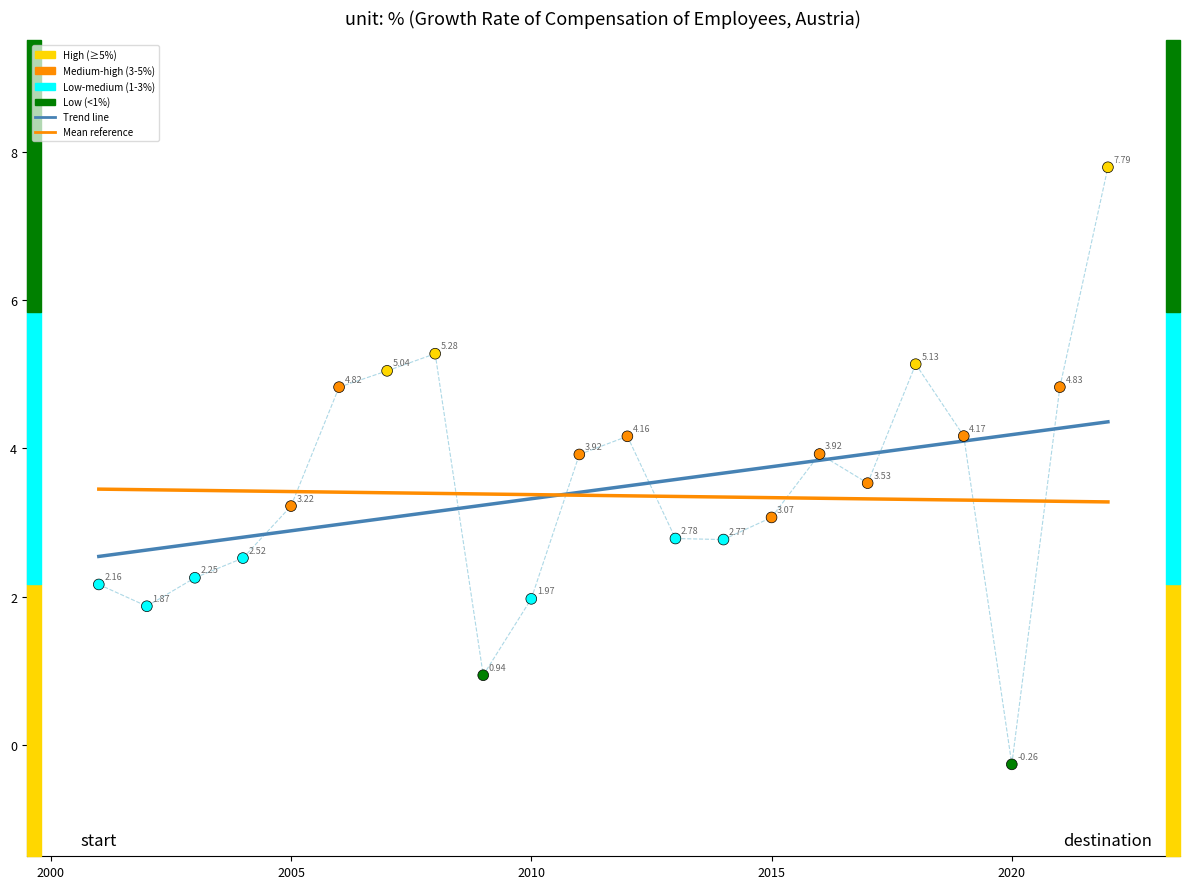

What is the range of X values (max minus min)?

21.0